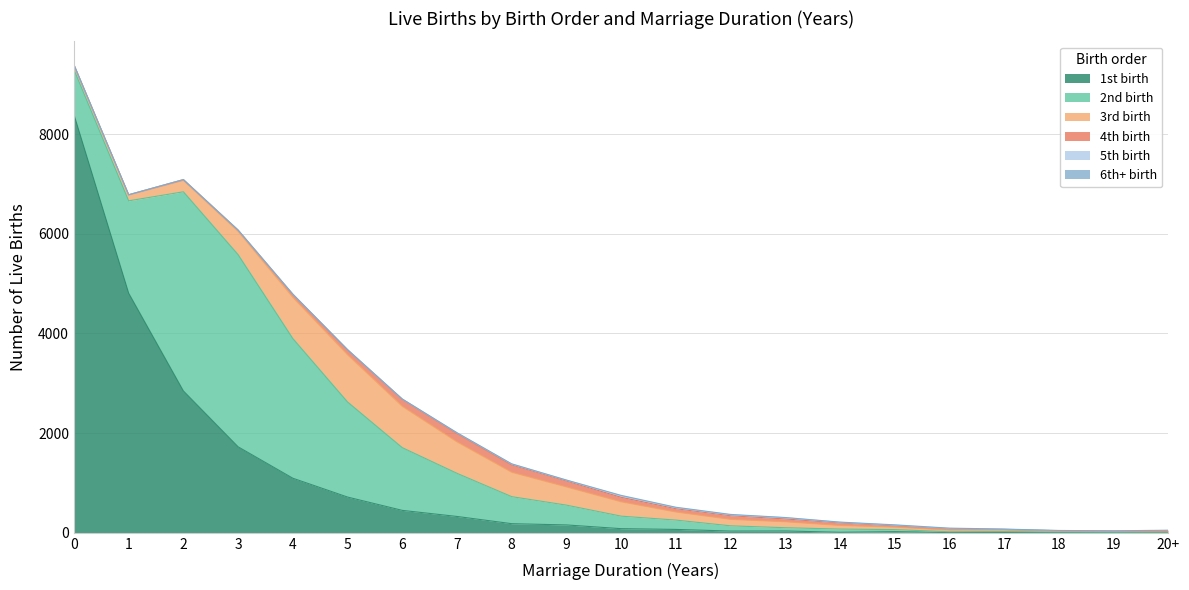

Between 5 and 11, which series saw the biggest shift?

2nd birth